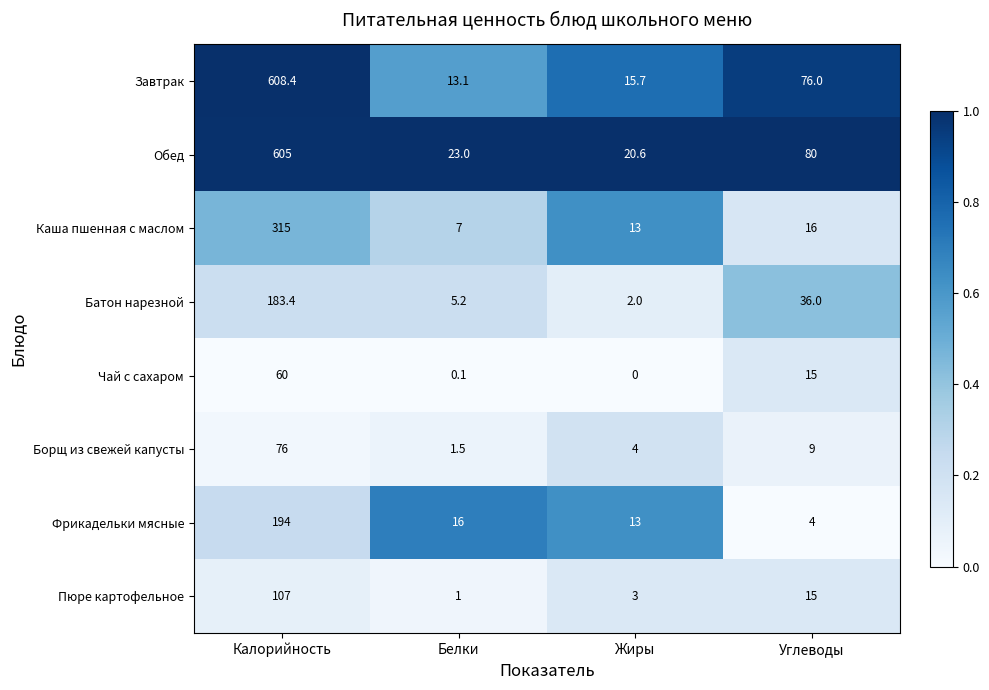

The value of Чай с сахаром at Белки is 0.1. True or false?

True